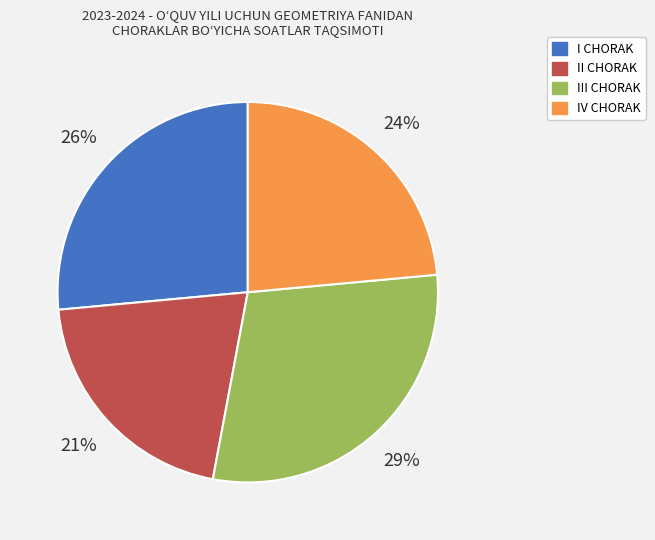

Is there a majority slice in this chart?

No